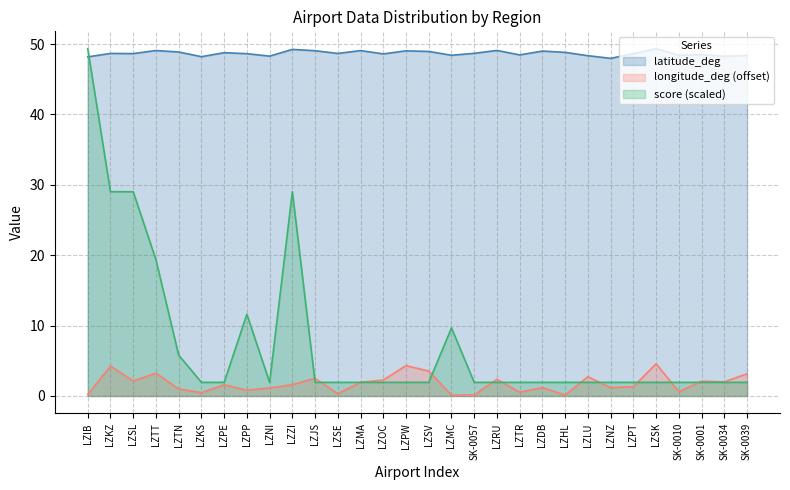

Does the chart have visible grid lines?

Yes